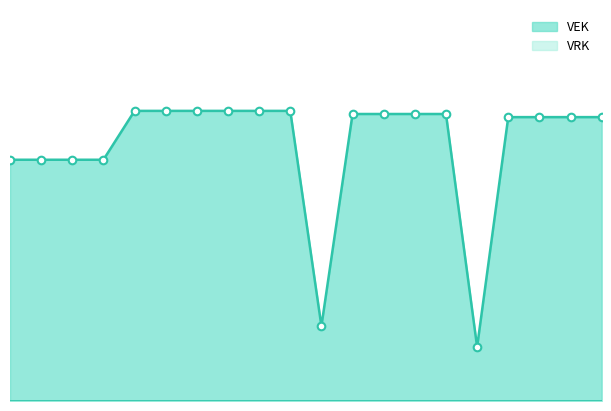

What is the ratio of the value at 2021 uitvoering to the value at 2020 Opmaak - ontwerp?

0.2